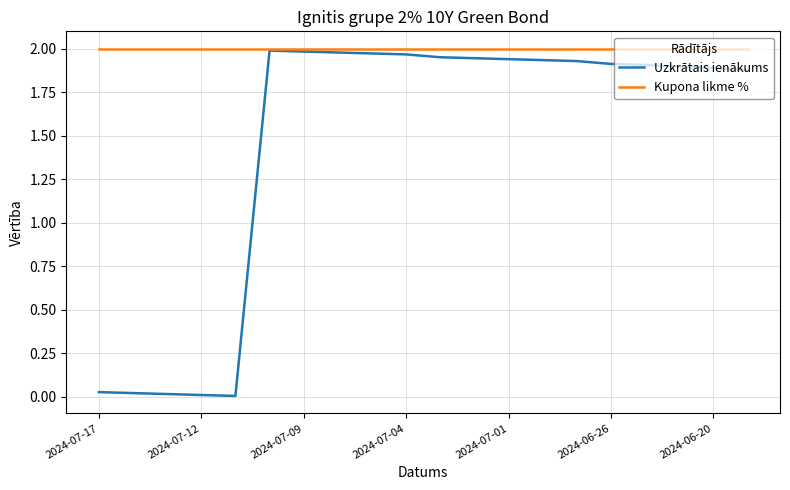

List the series in order of their overall mean, highest first.

Kupona likme %, Uzkrātais ienākums